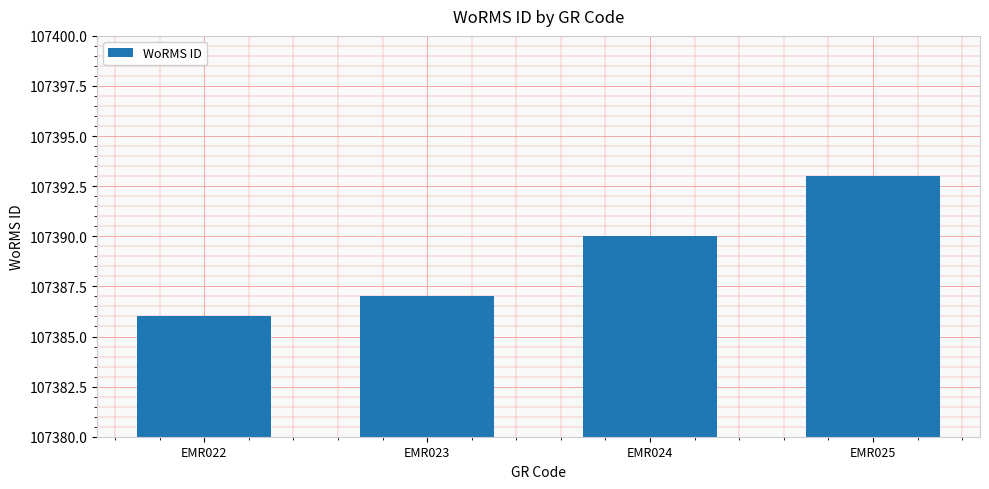

How many series are shown in this chart?

1